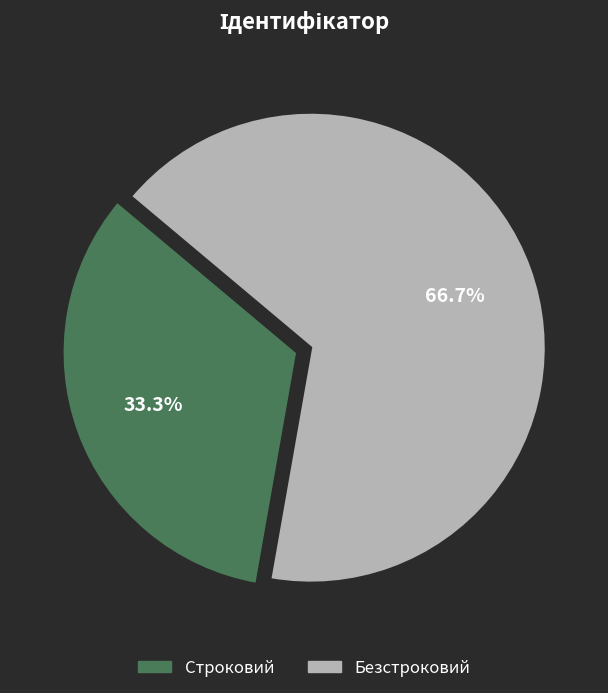

Approximately how many times larger is the value at Строковий compared to Безстроковий?

0.5